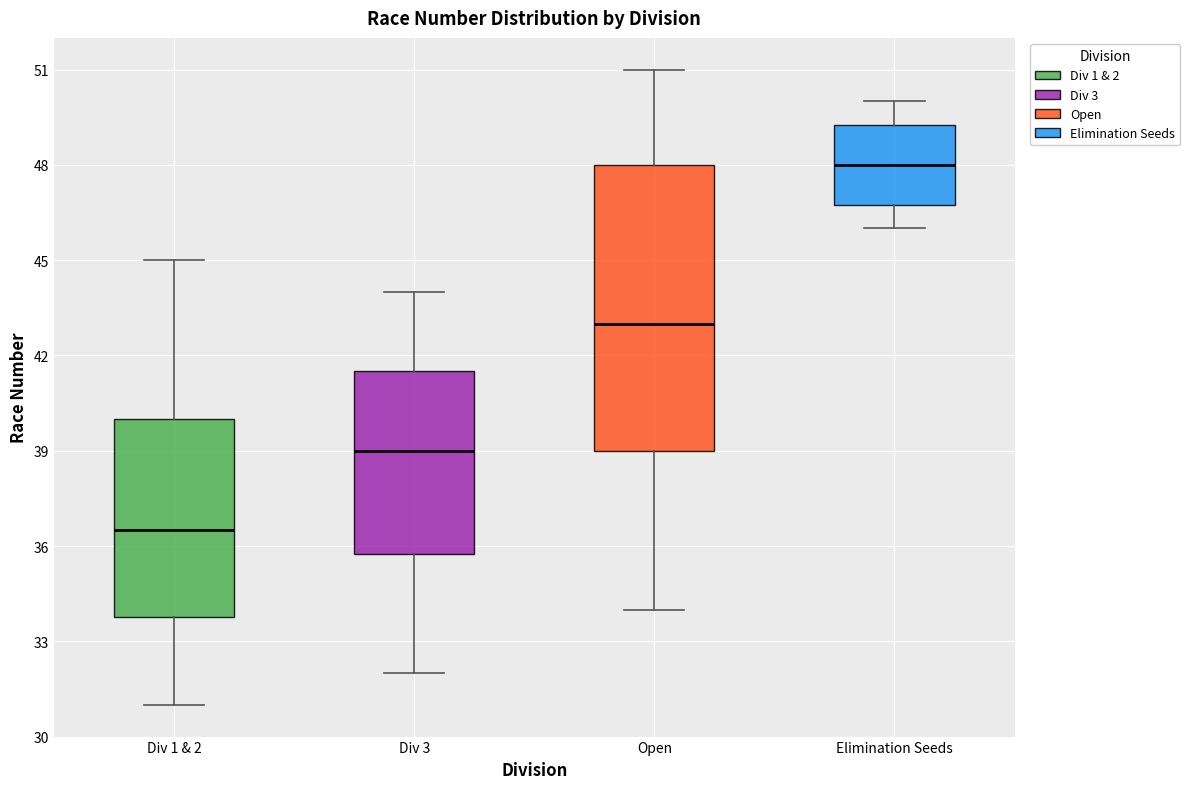

Which box has the highest median line?

Elimination Seeds